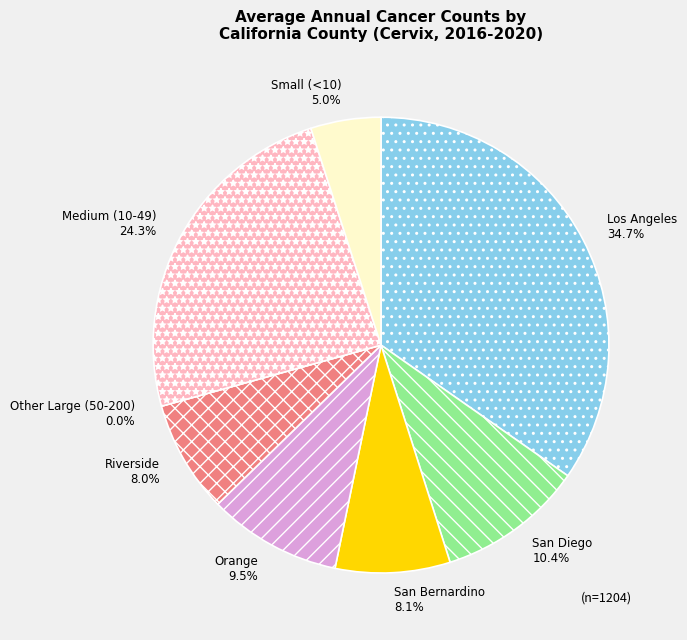

Which slice is the largest?

Los Angeles